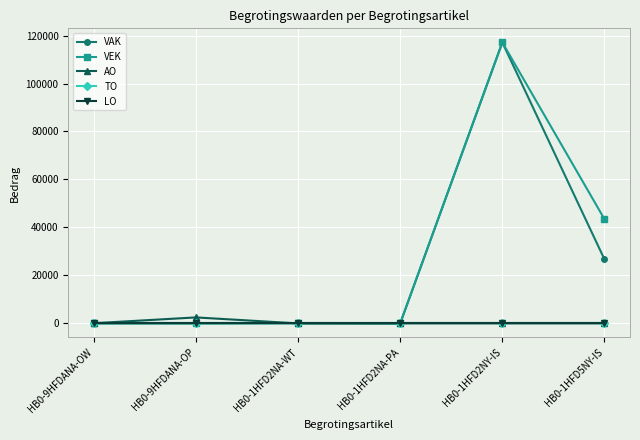

Does the chart have visible grid lines?

Yes